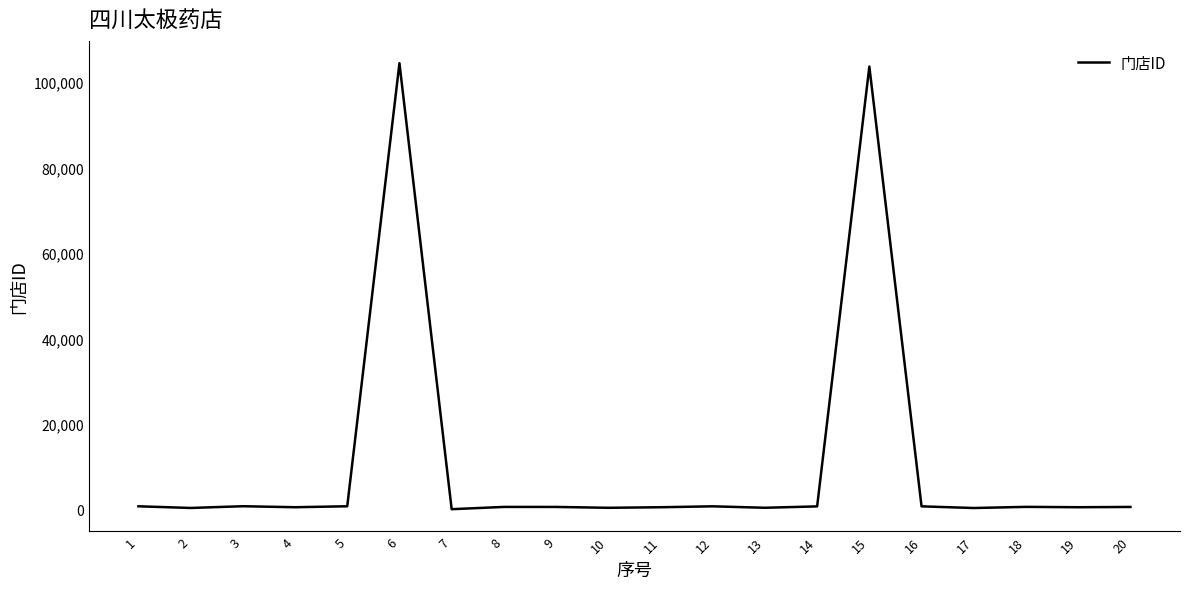

Count the number of categories in the chart.

20